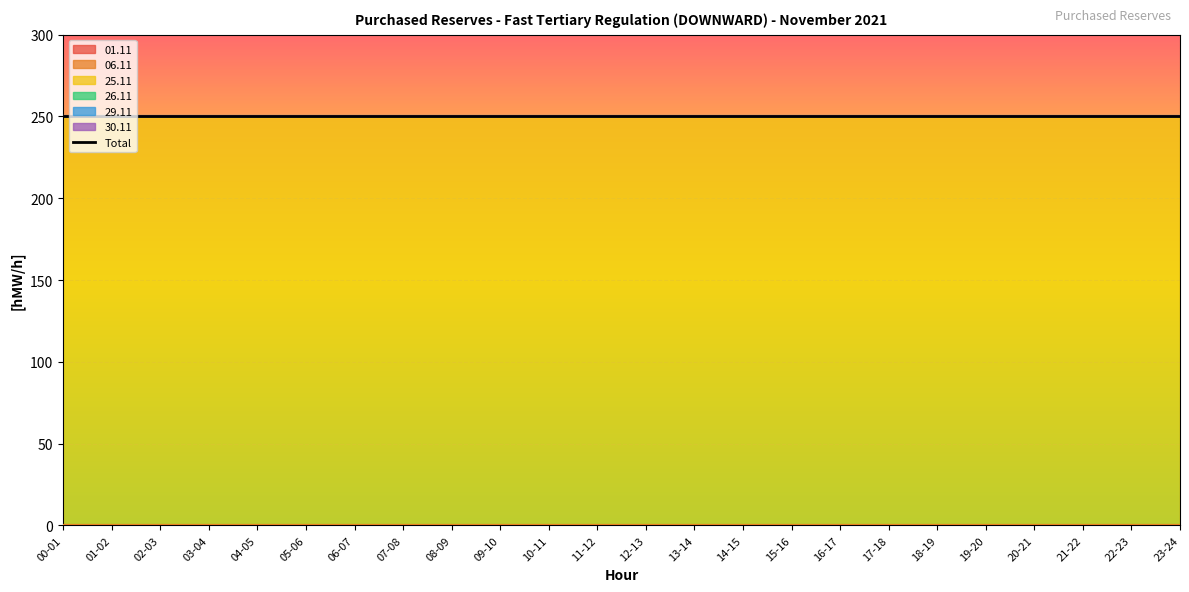

Does the chart display data point markers on the line(s)?

No